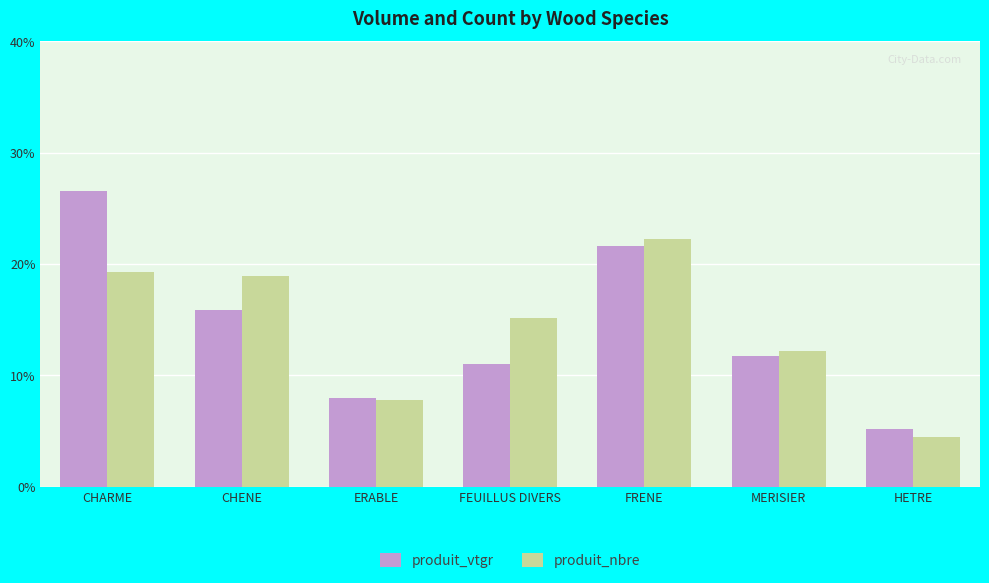

What is the average value of the produit_nbre series?

14.3